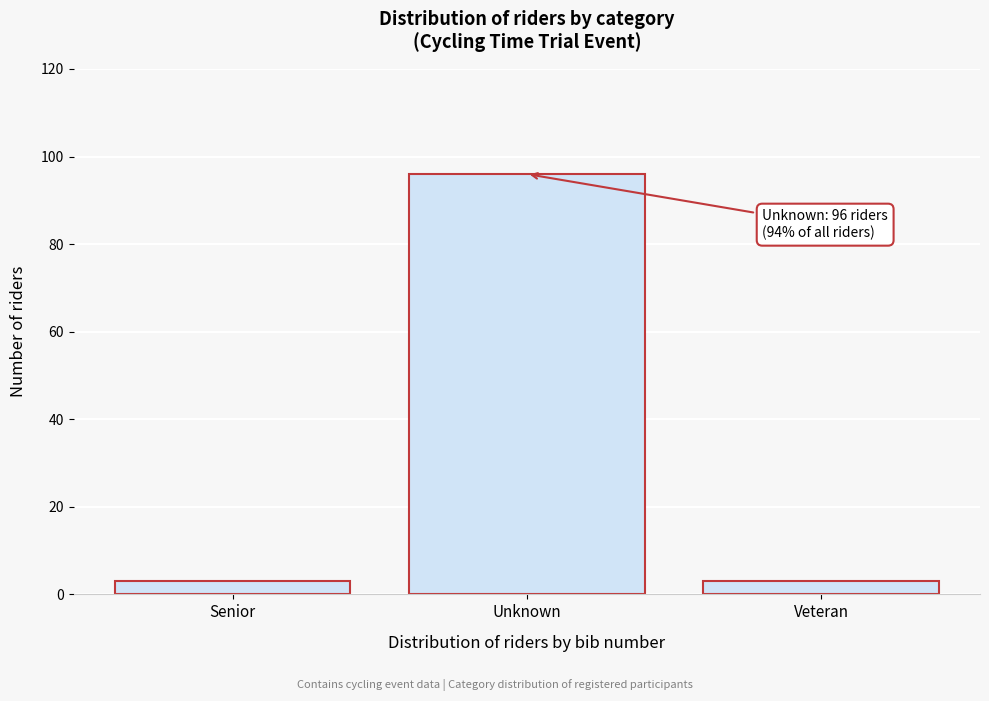

Reading left to right, list all the values displayed in this chart.

Senior=3	Unknown=96	Veteran=3